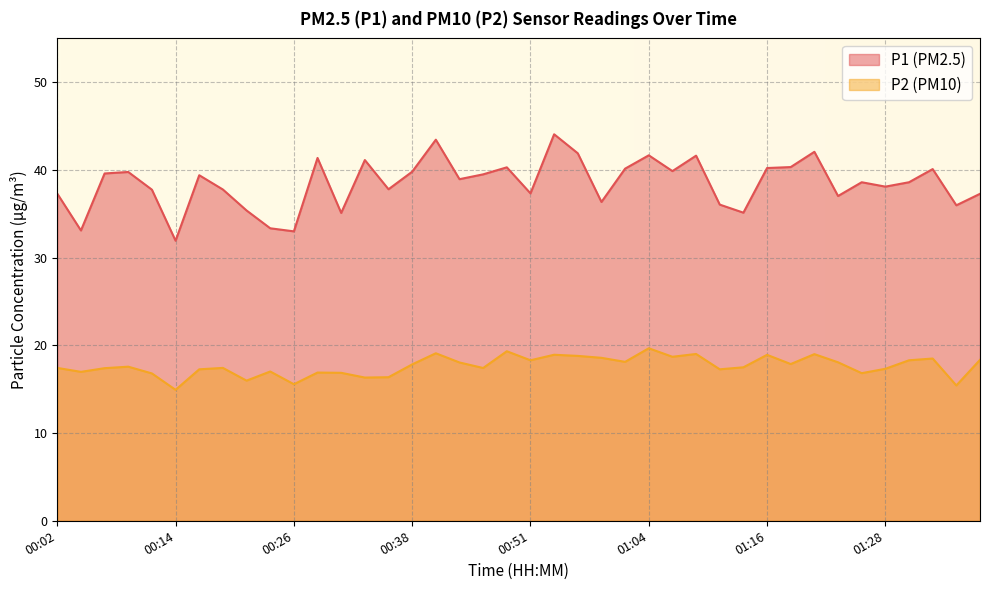

True or false: P1 and P2 cross at least once.

False